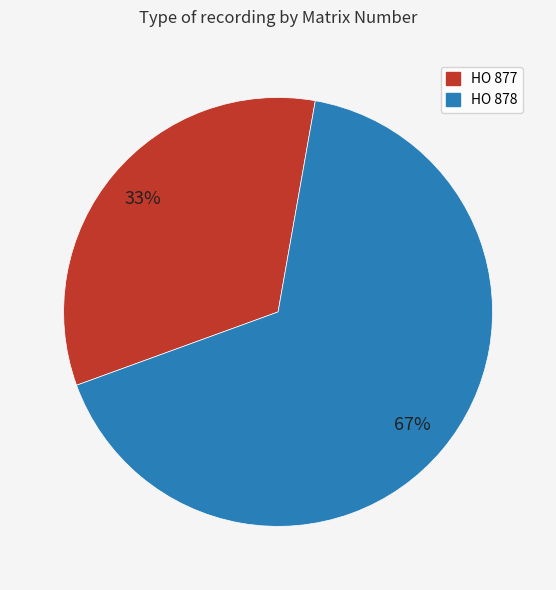

To the nearest percent, what percentage of the pie is HO 877?

33%